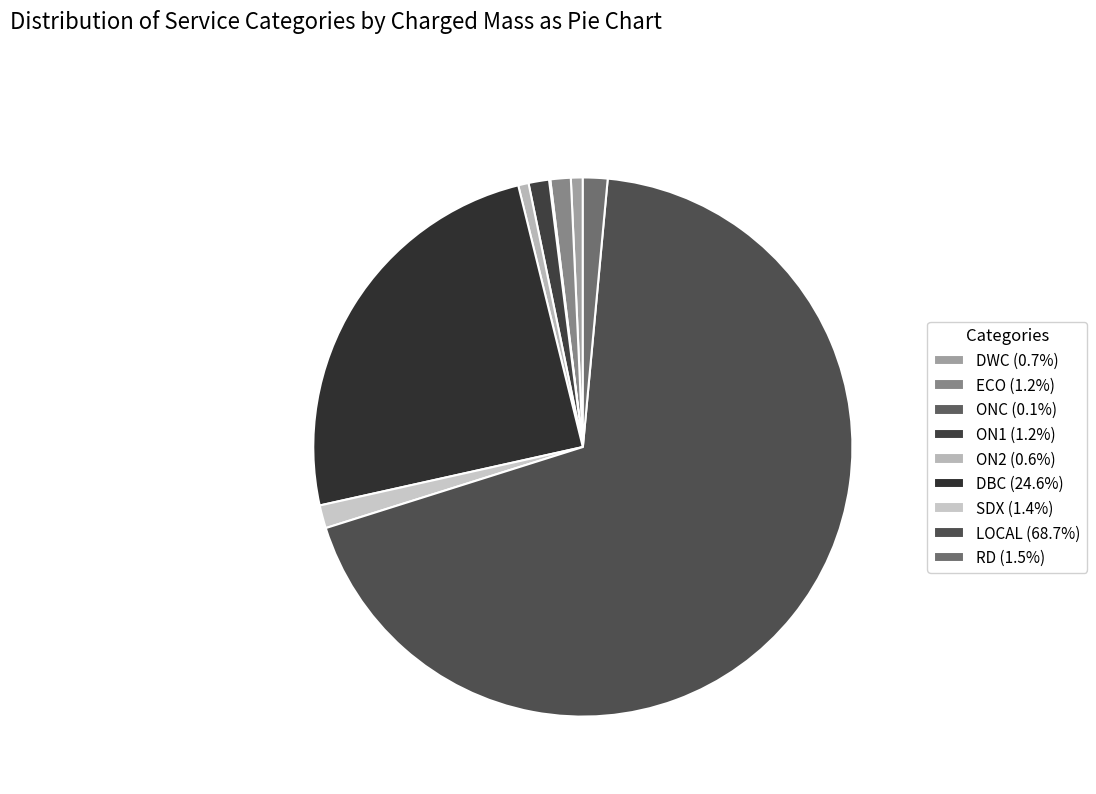

To the nearest percent, what is the combined percentage of DBC and SDX?

26%